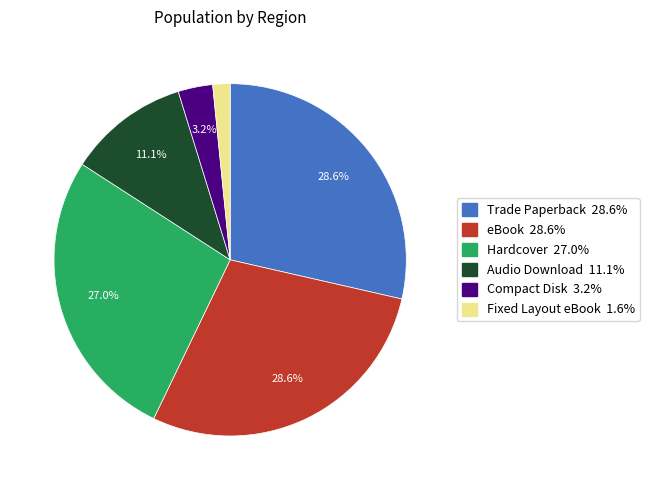

Between eBook and Fixed Layout eBook, which is larger?

eBook